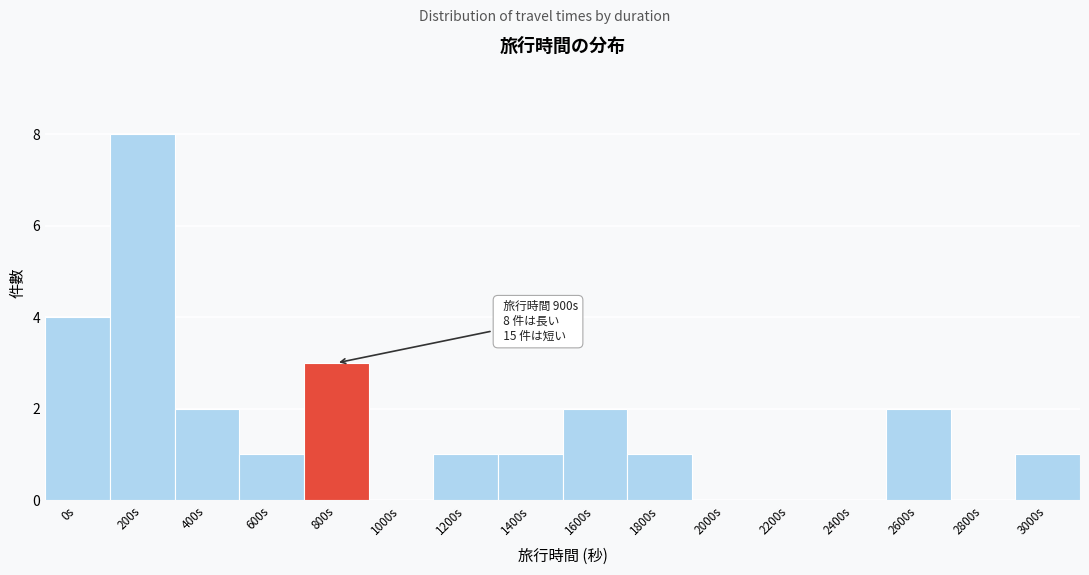

Between 400s and 1400s, which is larger?

400s